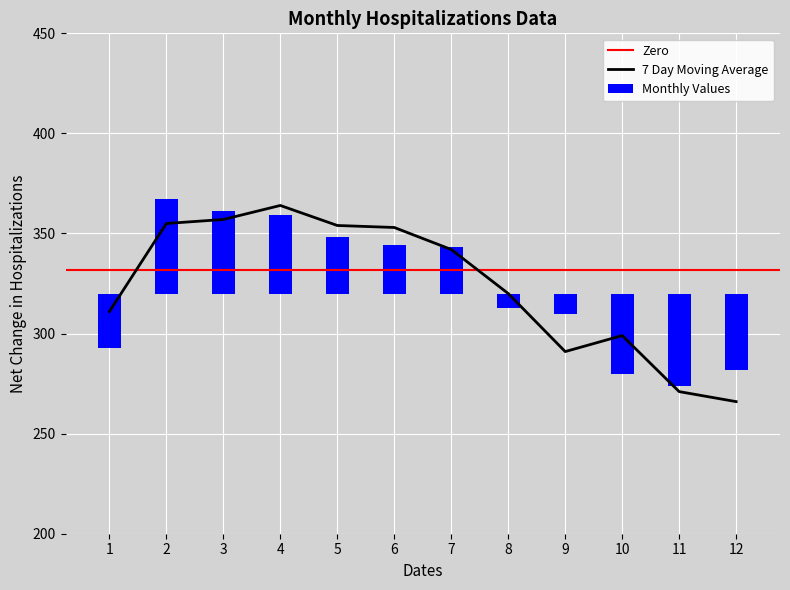

The 7 Day Moving Average series shows 521 at 10. True or false?

False